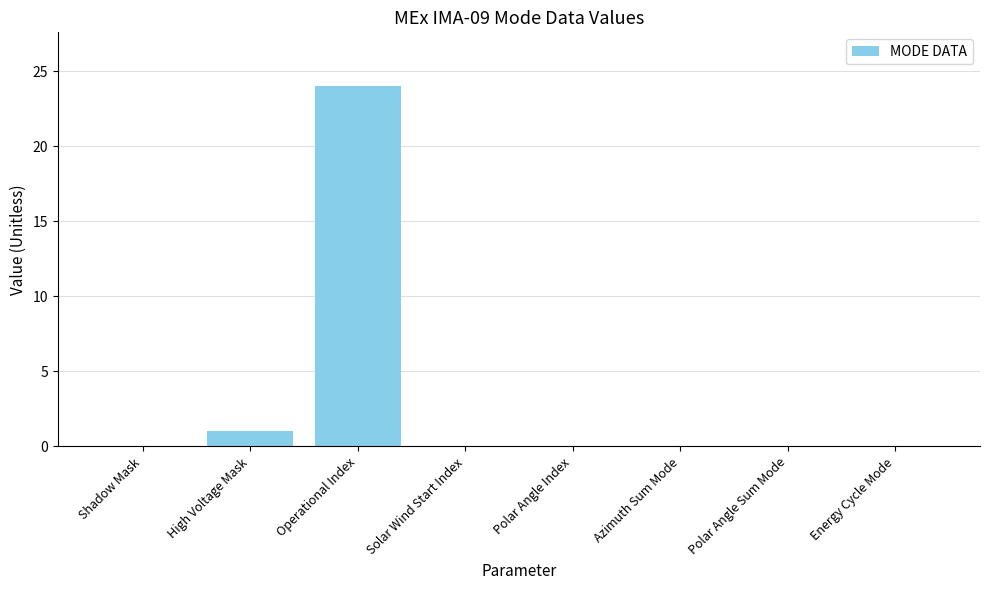

At which category does the chart reach its peak across all series?

Operational Index